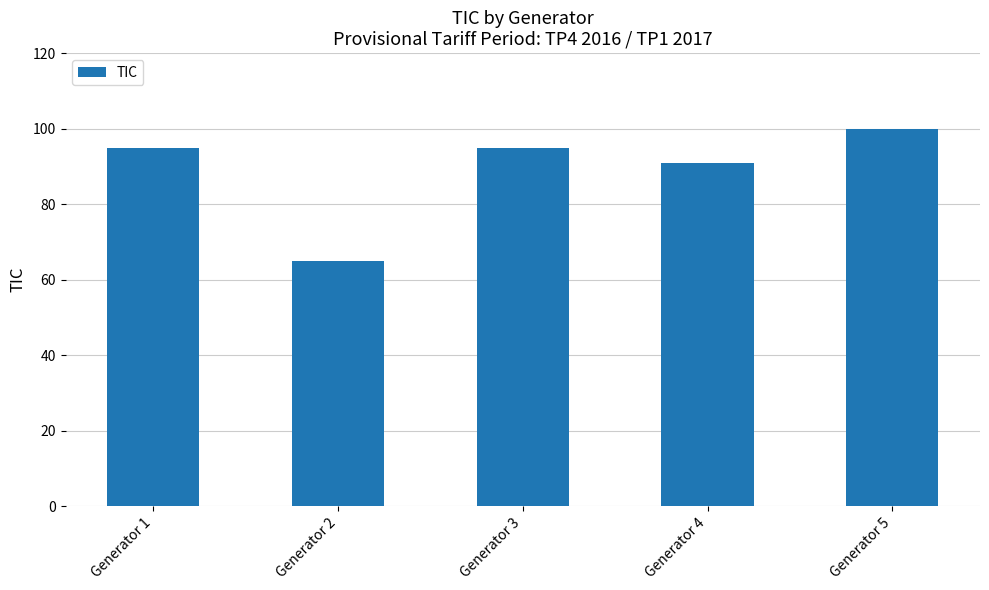

How many data points are less than 95?

2